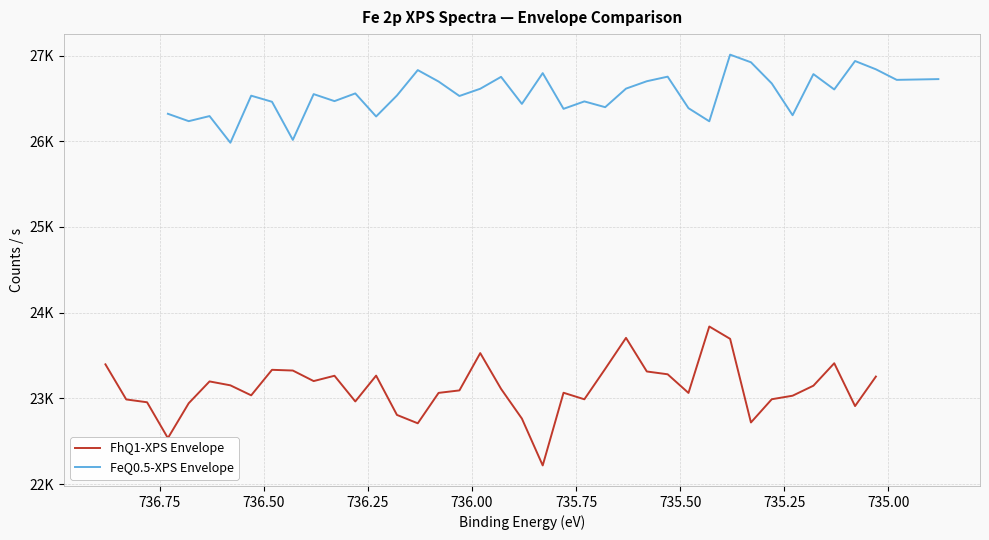

True or false: FhQ1-XPS Envelope and FeQ0.5-XPS Envelope cross at least once.

False